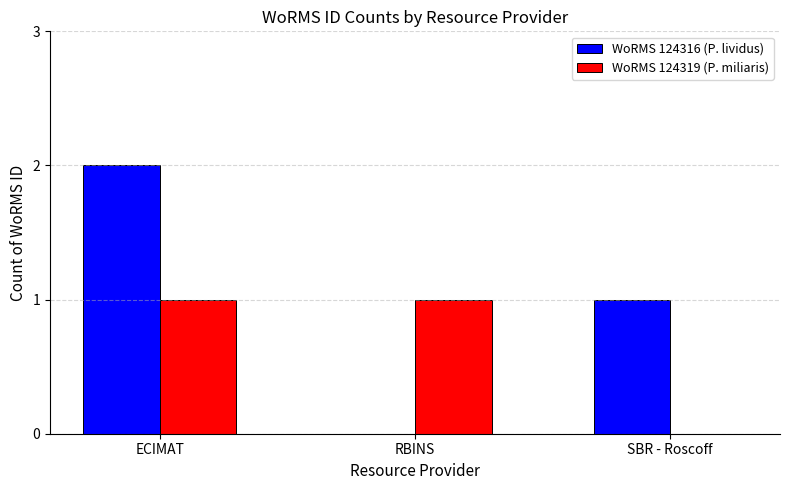

Where does the WoRMS 124316 (P. lividus) series first go above 1?

ECIMAT